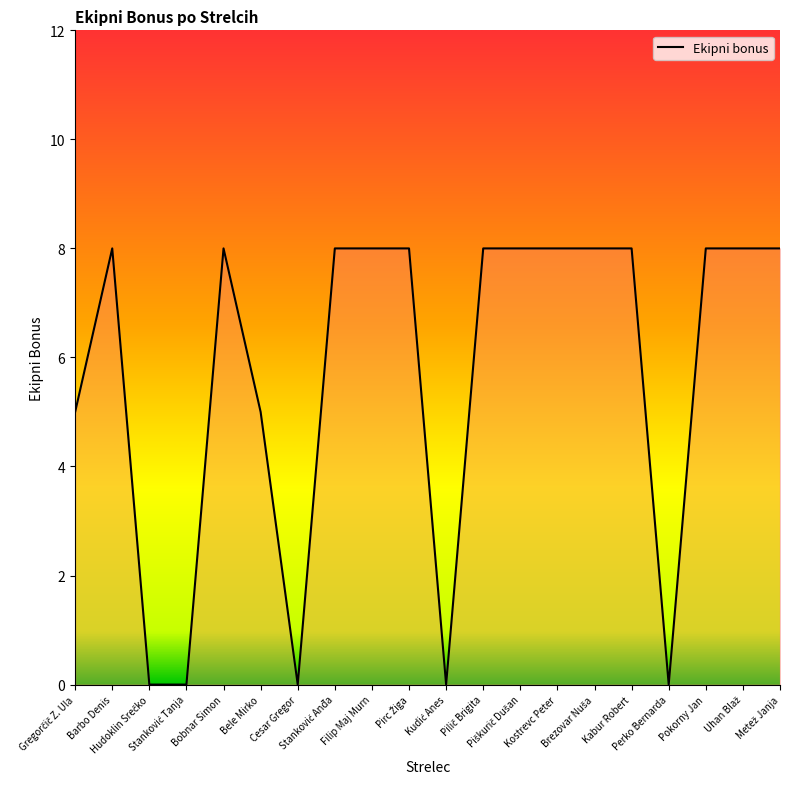

What is the difference between the maximum and minimum values?

8